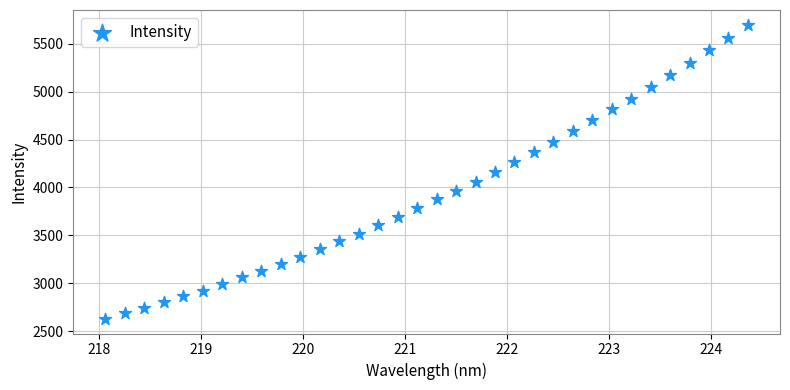

What is the range of Y values (max minus min)?

3071.2